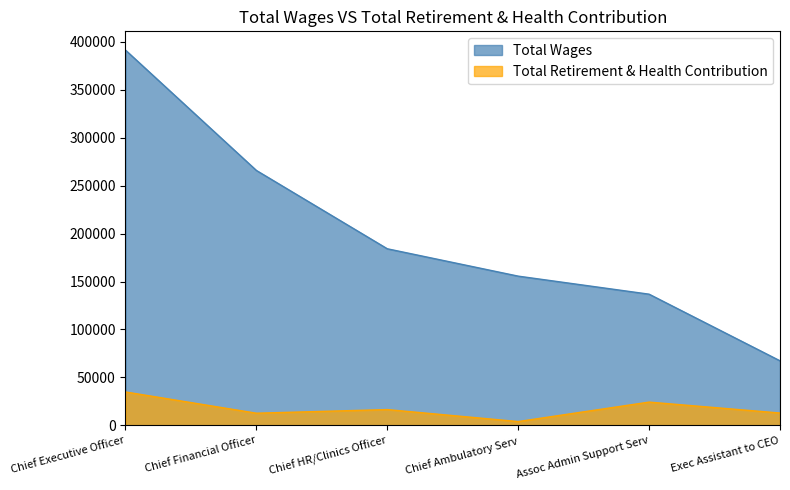

Reading left to right, extract all data points from this chart.

Total Wages: 391263	265793	184131	155600	136792	67335
Total Retirement & Health Contribution: 34851	12707	16477	3995	24280	12888